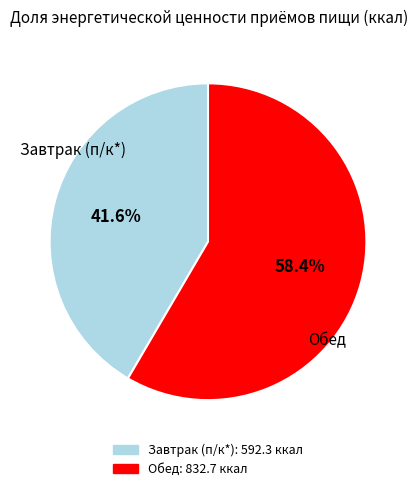

Does Завтрак (п/к*) account for over 50% of the chart?

No